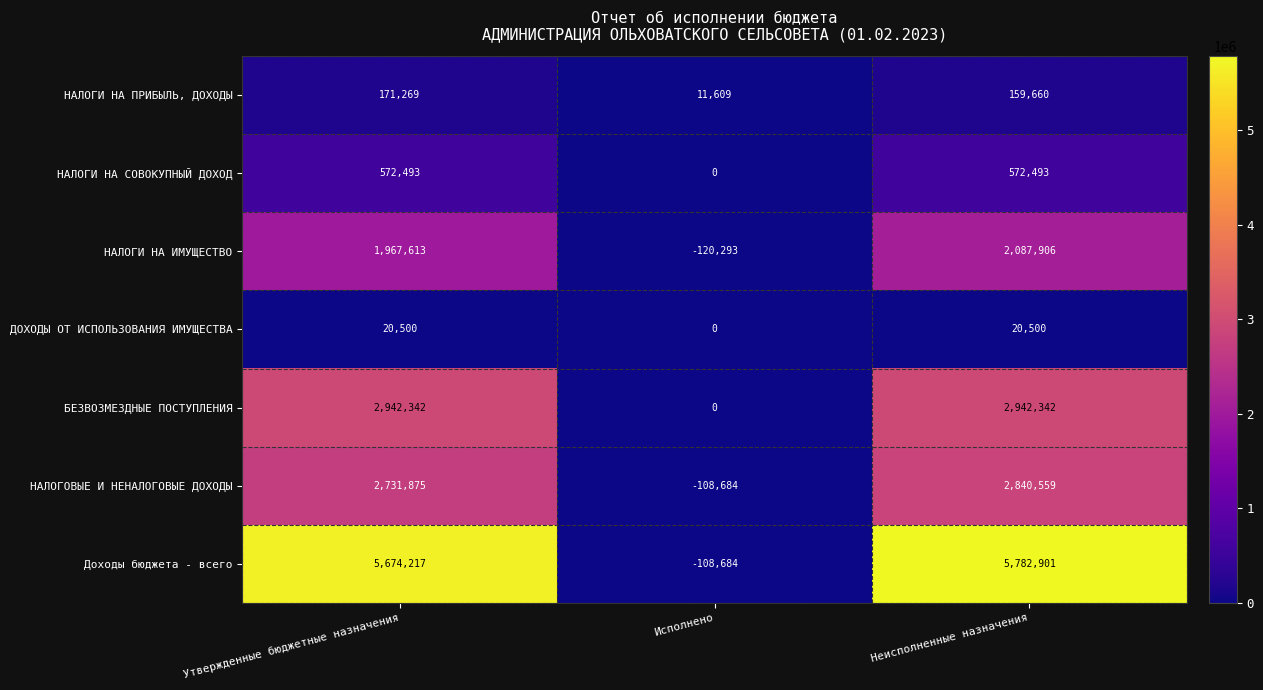

Is the value of ДОХОДЫ ОТ ИСПОЛЬЗОВАНИЯ ИМУЩЕСТВА at Утвержденные бюджетные назначения greater than the value of Доходы бюджета - всего at Исполнено?

Yes